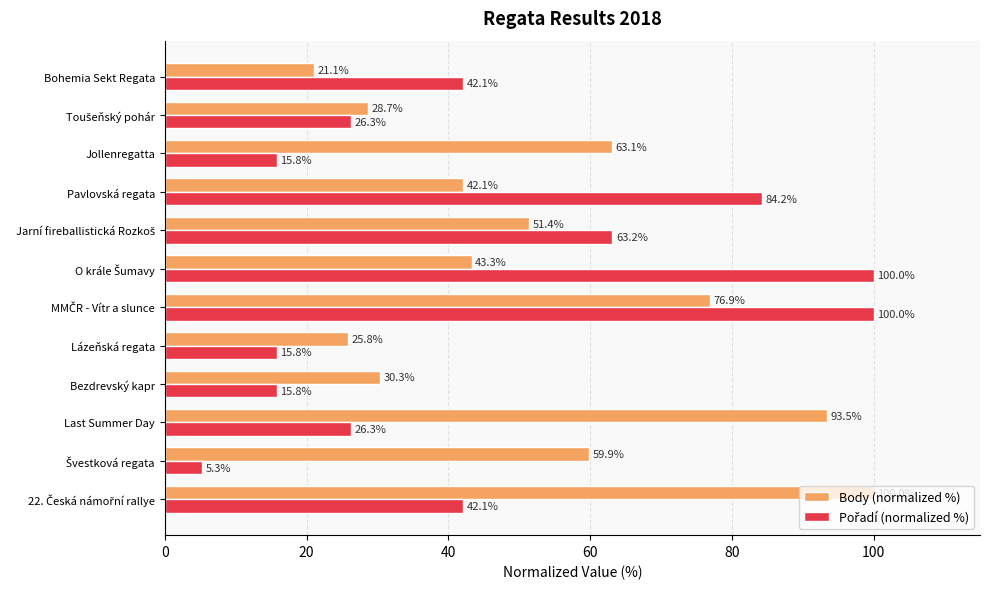

At how many categories does at least one series exceed 83?

5